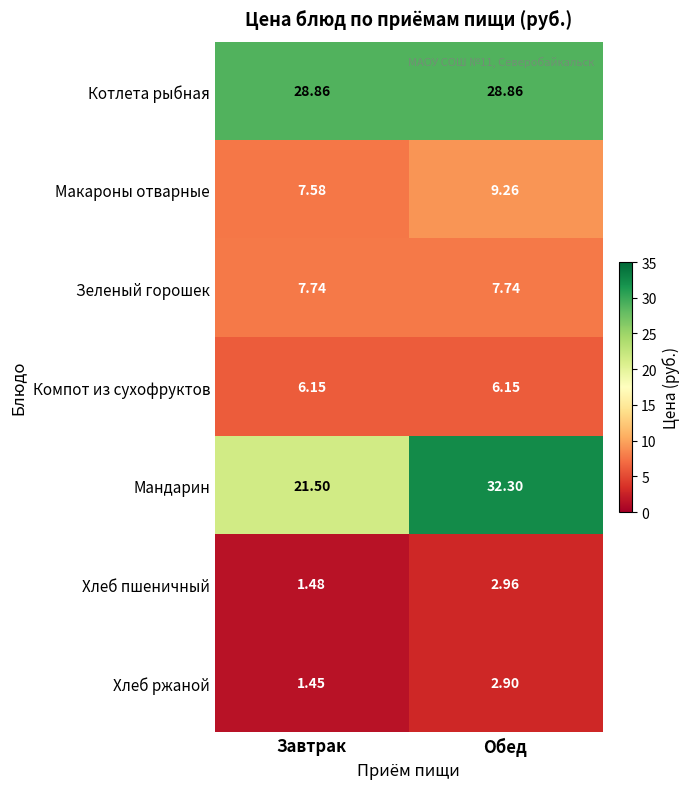

At Завтрак, list the series in order from smallest to largest.

Хлеб ржаной, Хлеб пшеничный, Компот из сухофруктов, Макароны отварные, Зеленый горошек, Мандарин, Котлета рыбная